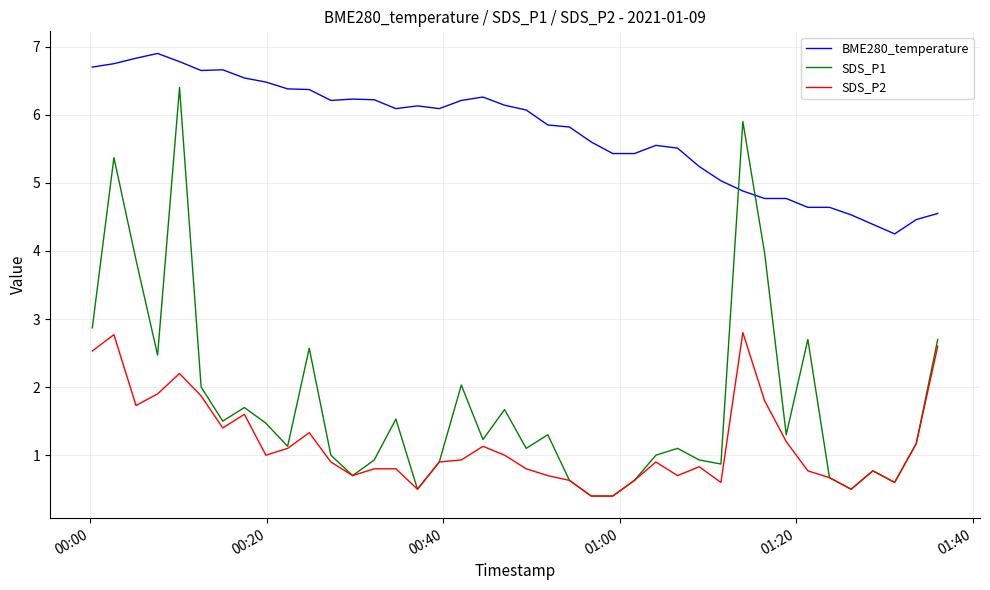

Which series has the largest total across all categories?

BME280_temperature